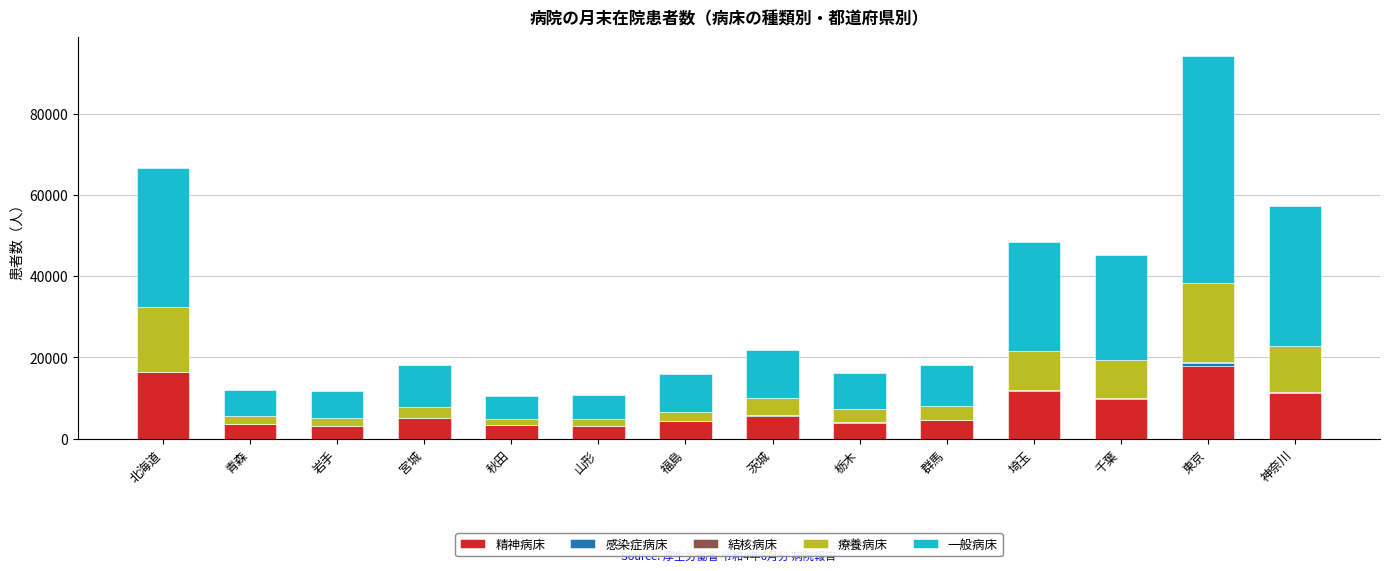

What is the highest value of the 精神病床 series?

17796